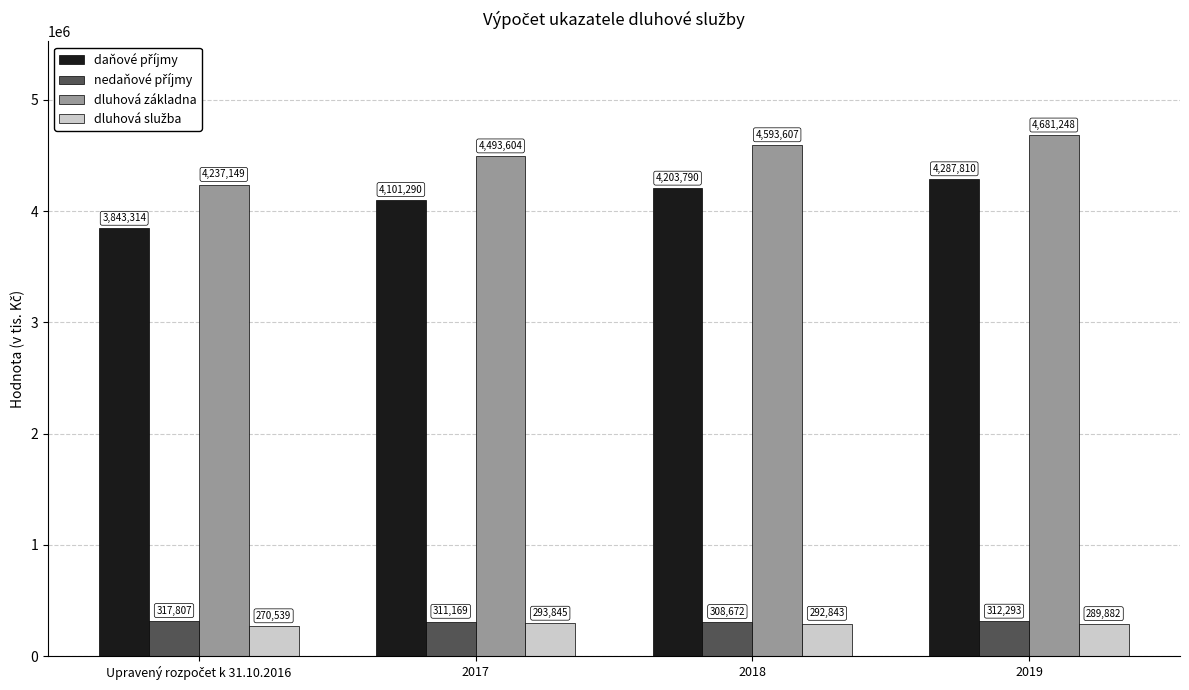

Count the dluhová základna values in the range 4493604 to 4681248.

3